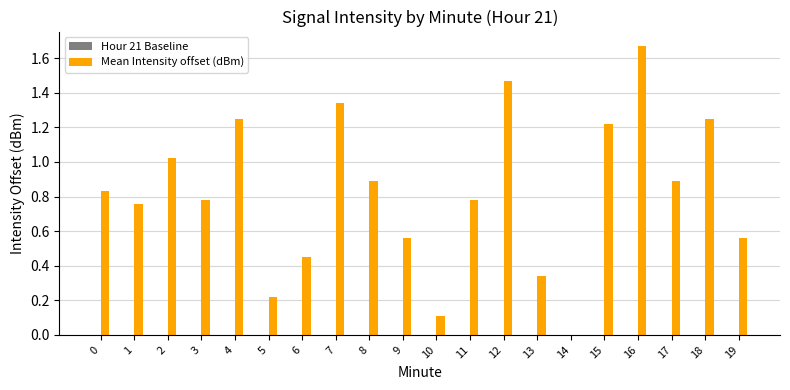

What is the change in value from 4 to 9?

-0.7